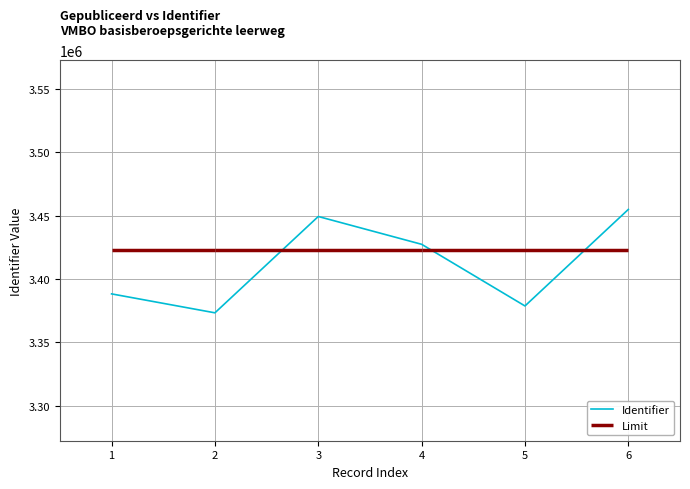

What is the highest value of the Identifier series?

3454870